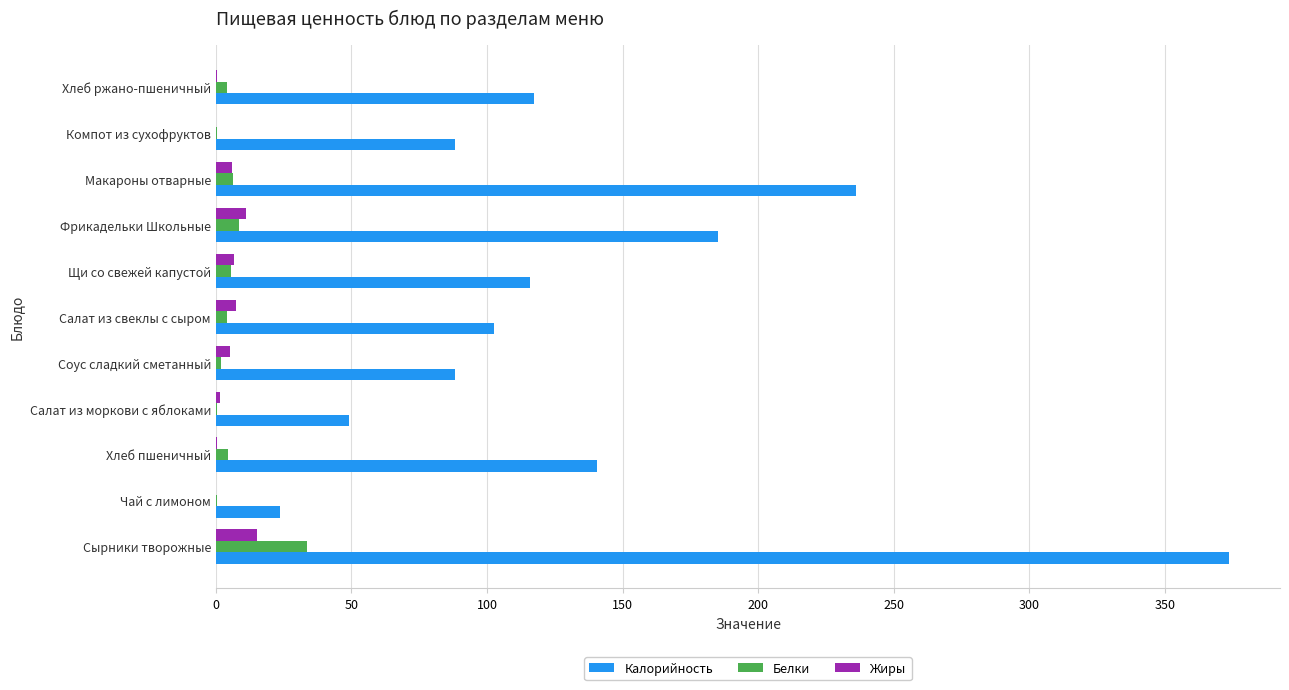

What is the sum of all Белки values?

70.2